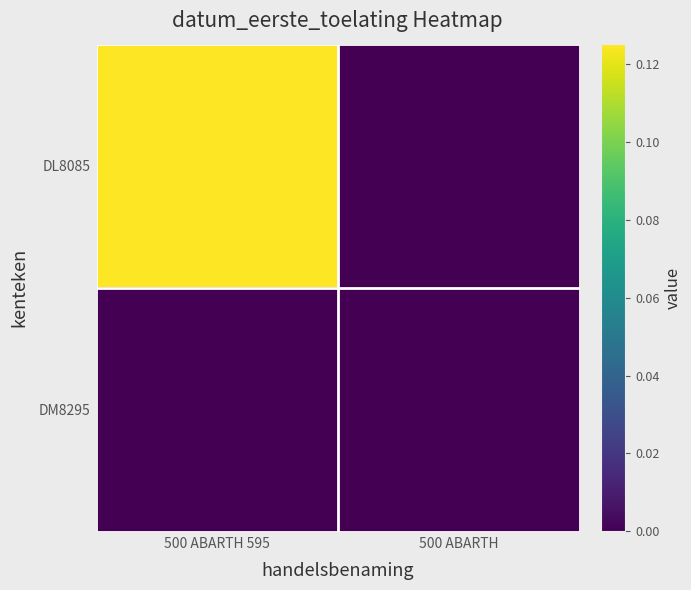

Count the number of categories in the chart.

2